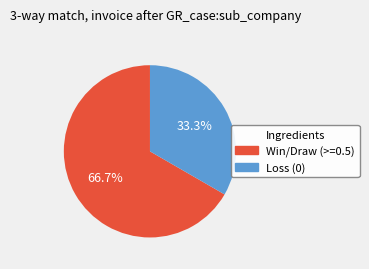

Is there a majority slice in this chart?

Yes